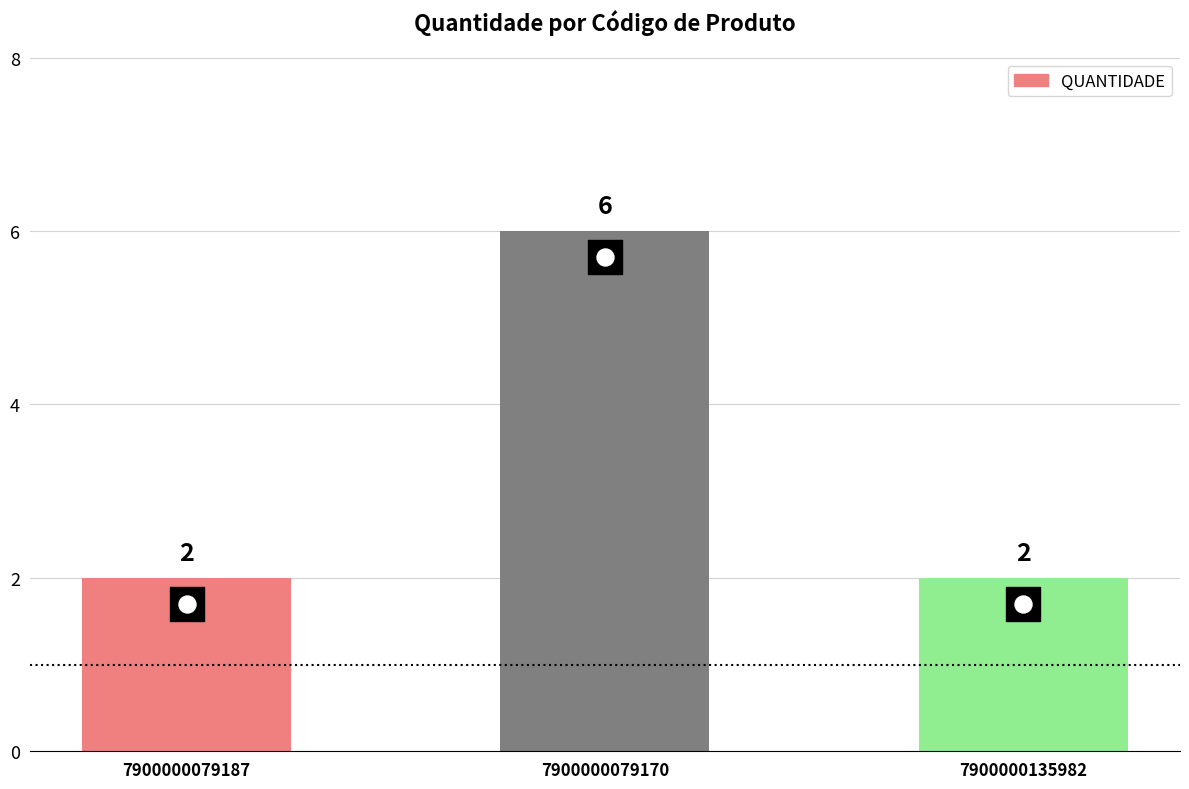

Between 7900000079170 and 7900000135982, which is larger?

7900000079170